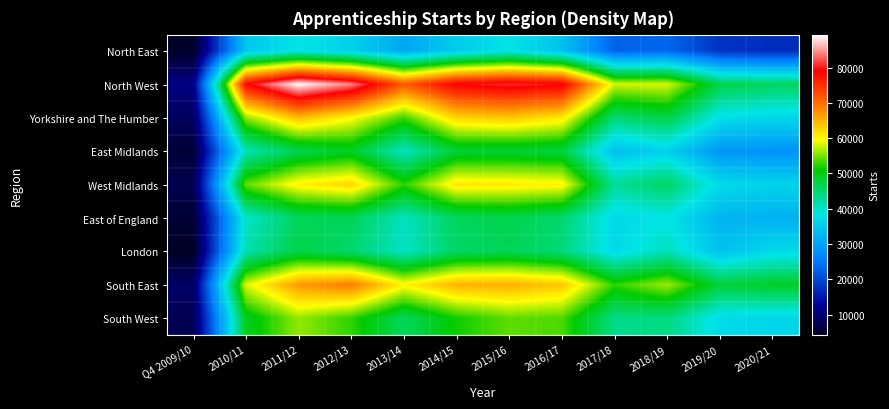

Reading left to right, list all the values displayed in this chart.

North East: Q4 2009/10=4550	2010/11=34550	2011/12=38340	2012/13=35870	2013/14=30480	2014/15=35220	2015/16=38210	2016/17=33940	2017/18=22640	2018/19=23260	2019/20=18010	2020/21=17310
North West: Q4 2009/10=11210	2010/11=78660	2011/12=89310	2012/13=84180	2013/14=71670	2014/15=79310	2015/16=80820	2016/17=79720	2017/18=58120	2018/19=58280	2019/20=46950	2020/21=45860
Yorkshire and The Humber: Q4 2009/10=8390	2010/11=55800	2011/12=64200	2012/13=59900	2013/14=53120	2014/15=62550	2015/16=63520	2016/17=61150	2017/18=44580	2018/19=47260	2019/20=37730	2020/21=36520
East Midlands: Q4 2009/10=5640	2010/11=40860	2011/12=46790	2012/13=49010	2013/14=40290	2014/15=48060	2015/16=48080	2016/17=47540	2017/18=33690	2018/19=35910	2019/20=28560	2020/21=28080
West Midlands: Q4 2009/10=7610	2010/11=54290	2011/12=60470	2012/13=62430	2013/14=52410	2014/15=61240	2015/16=60910	2016/17=60330	2017/18=42650	2018/19=45670	2019/20=36920	2020/21=36130
East of England: Q4 2009/10=5410	2010/11=39760	2011/12=45820	2012/13=46220	2013/14=40430	2014/15=45790	2015/16=46650	2016/17=44950	2017/18=36700	2018/19=38260	2019/20=32330	2020/21=31800
London: Q4 2009/10=4290	2010/11=41400	2011/12=47230	2012/13=45070	2013/14=40050	2014/15=45550	2015/16=46280	2016/17=44380	2017/18=36830	2018/19=40750	2019/20=33890	2020/21=36930
South East: Q4 2009/10=8950	2010/11=58340	2011/12=66850	2012/13=68960	2013/14=60220	2014/15=65030	2015/16=65290	2016/17=63590	2017/18=52550	2018/19=56320	2019/20=47820	2020/21=49020
South West: Q4 2009/10=7680	2010/11=49330	2011/12=55950	2012/13=52540	2013/14=45960	2014/15=51480	2015/16=54160	2016/17=53550	2017/18=43430	2018/19=43920	2019/20=37090	2020/21=36430